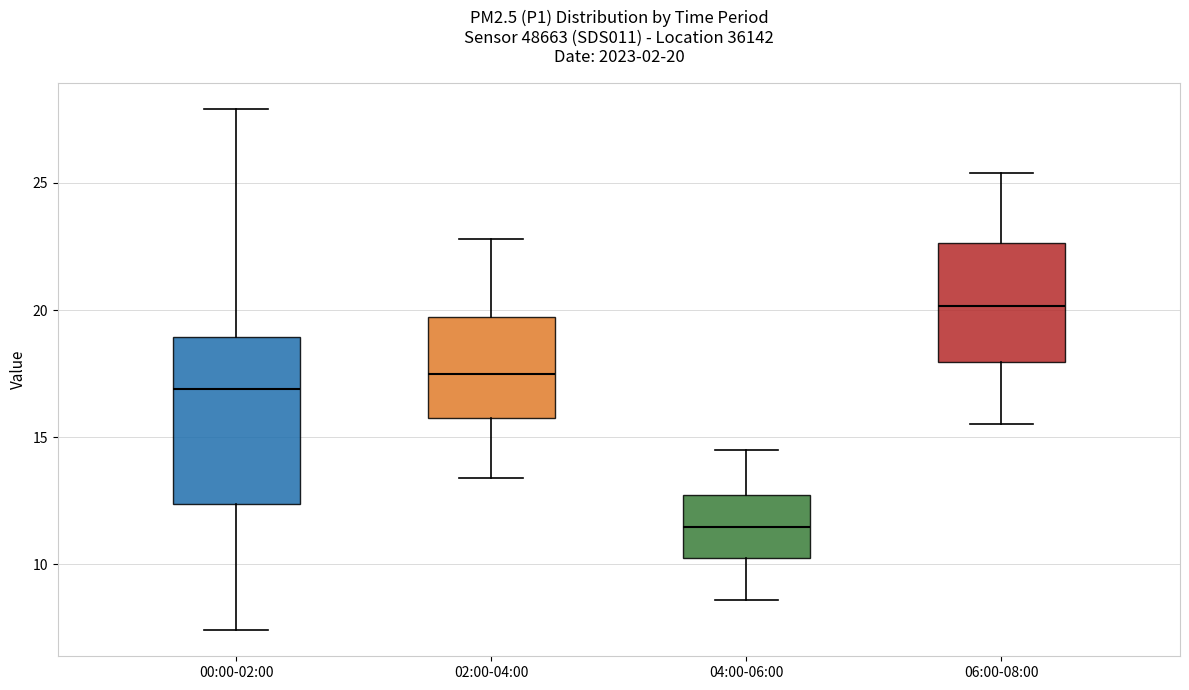

Which box is the tallest, from its lower edge to its upper edge?

00:00-02:00